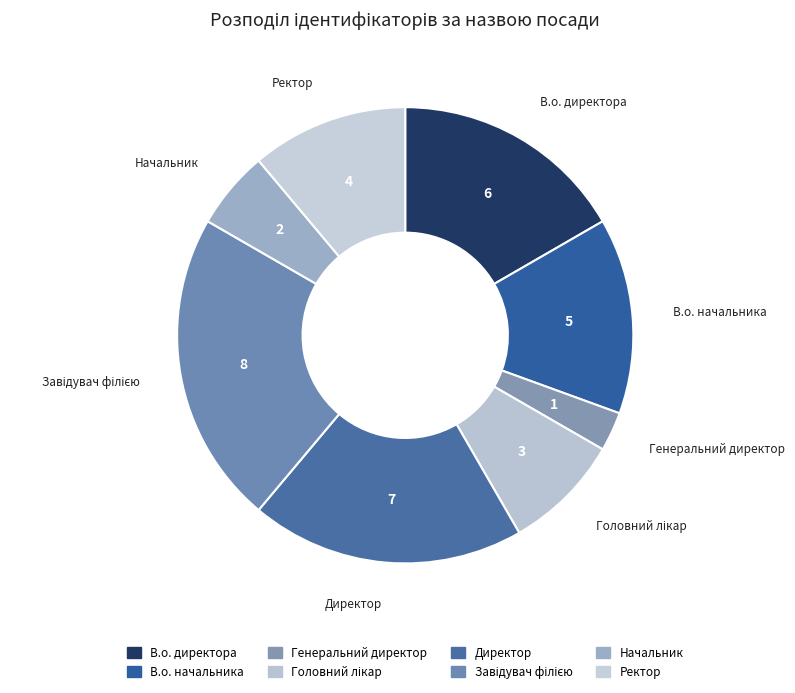

What is the largest slice in the pie chart?

Завідувач філією